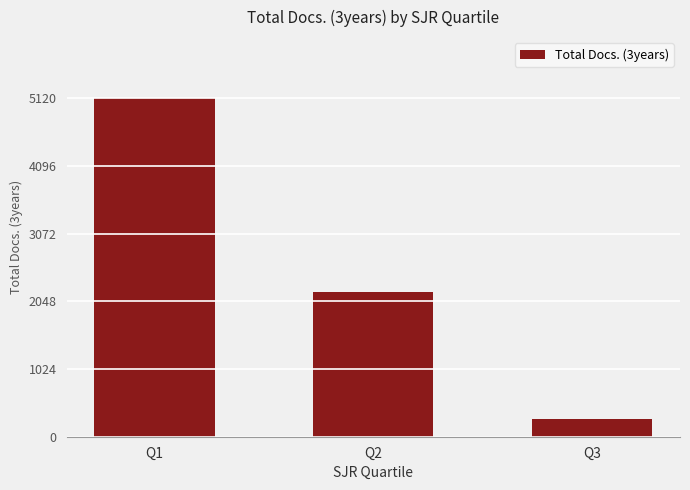

Reading right to left, extract all data points from this chart.

268	2190	5120